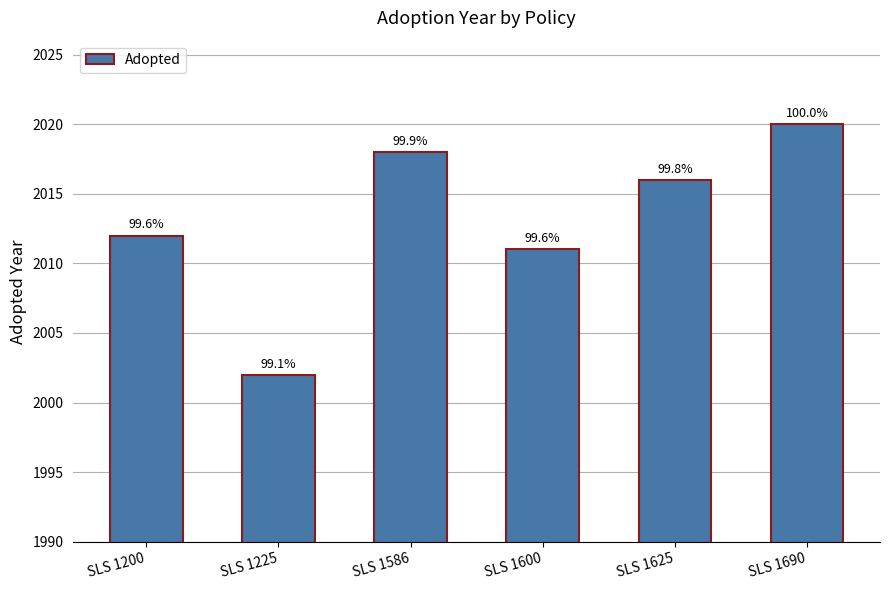

Which has a higher value, SLS 1600 or SLS 1690?

SLS 1690